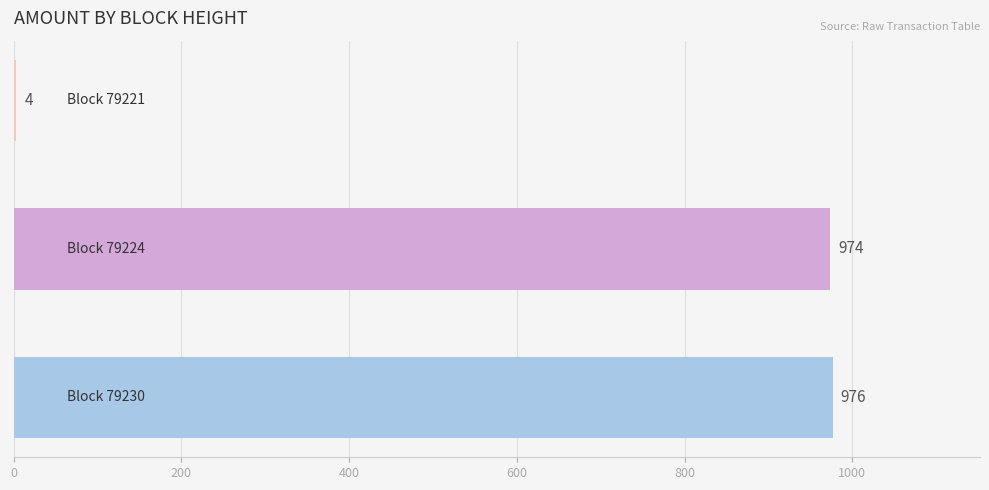

What is the average value?

651.3